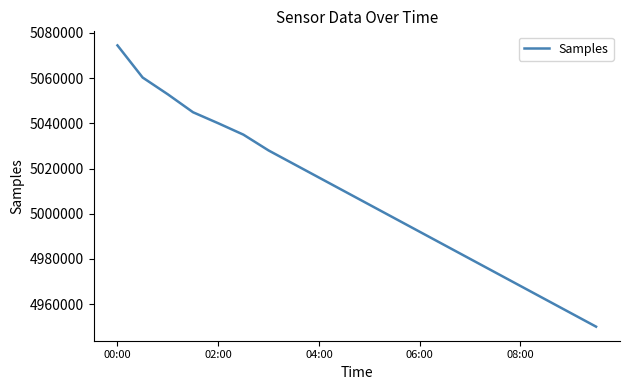

What is the difference between the second highest and second lowest values?

104285